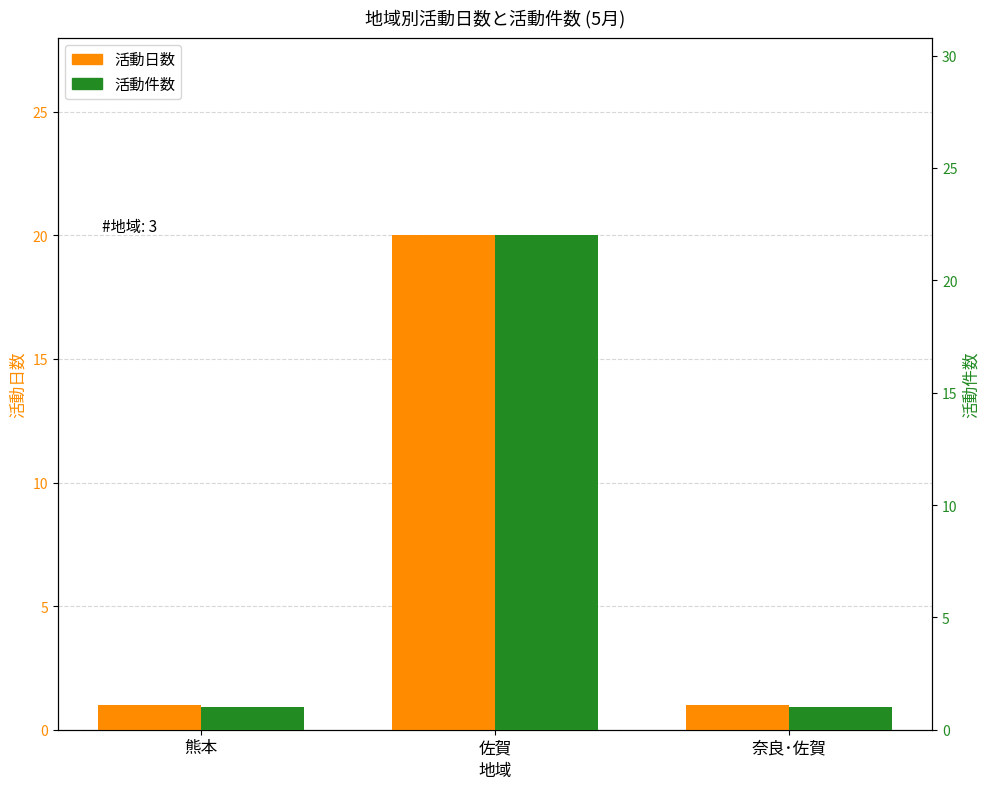

Reading right to left, extract all data points from this chart.

活動日数: 1	20	1
活動件数: 1	22	1